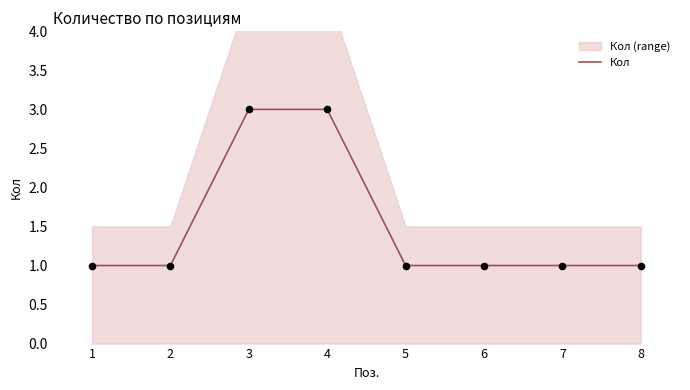

Which has a higher value, 2 or 1?

2